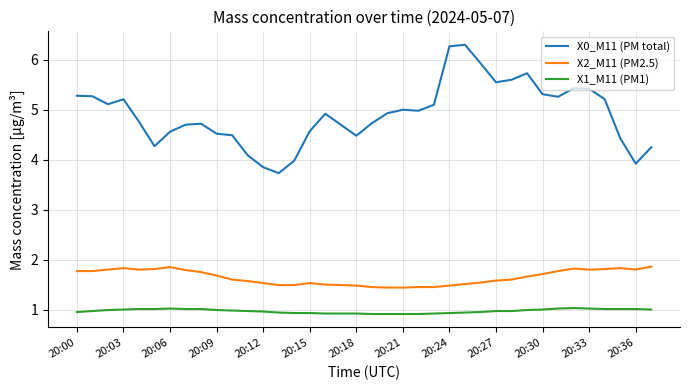

Which series has the largest total across all categories?

X0_M11 (PM total)